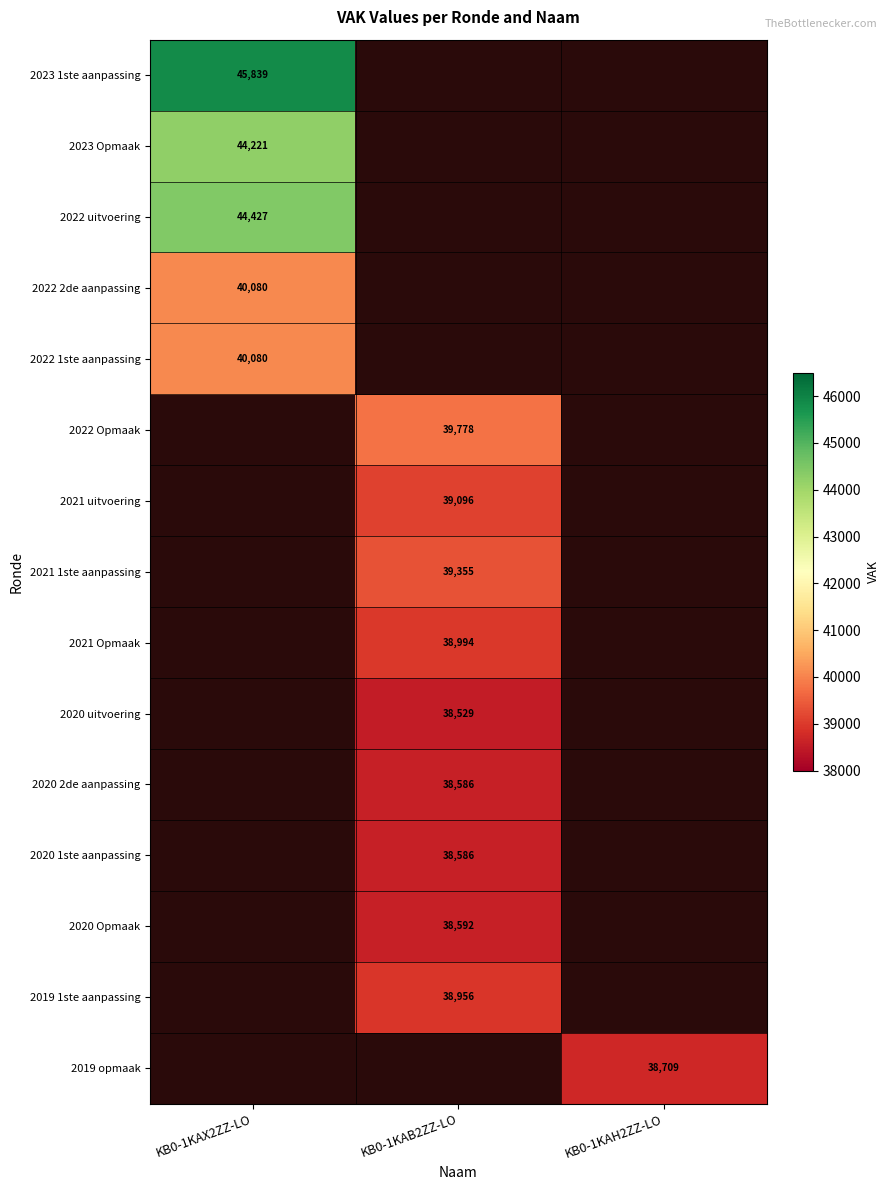

The 2021 Opmaak series shows 38994 at KB0-1KAB2ZZ-LO. True or false?

True